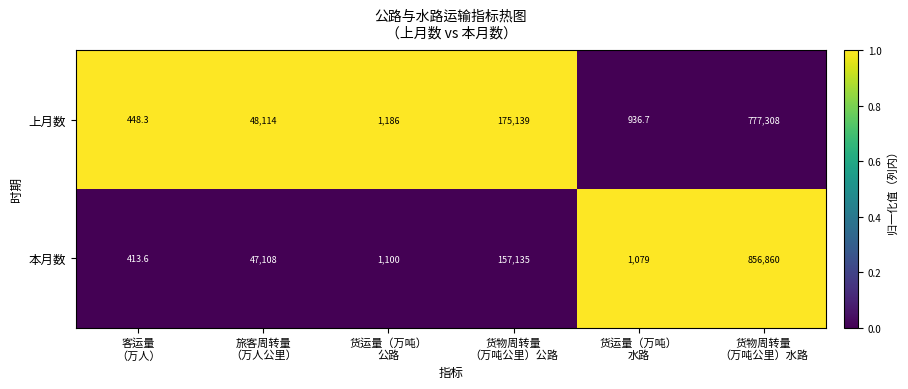

At 货物周转量
（万吨公里）公路, list the series in order from smallest to largest.

本月数, 上月数